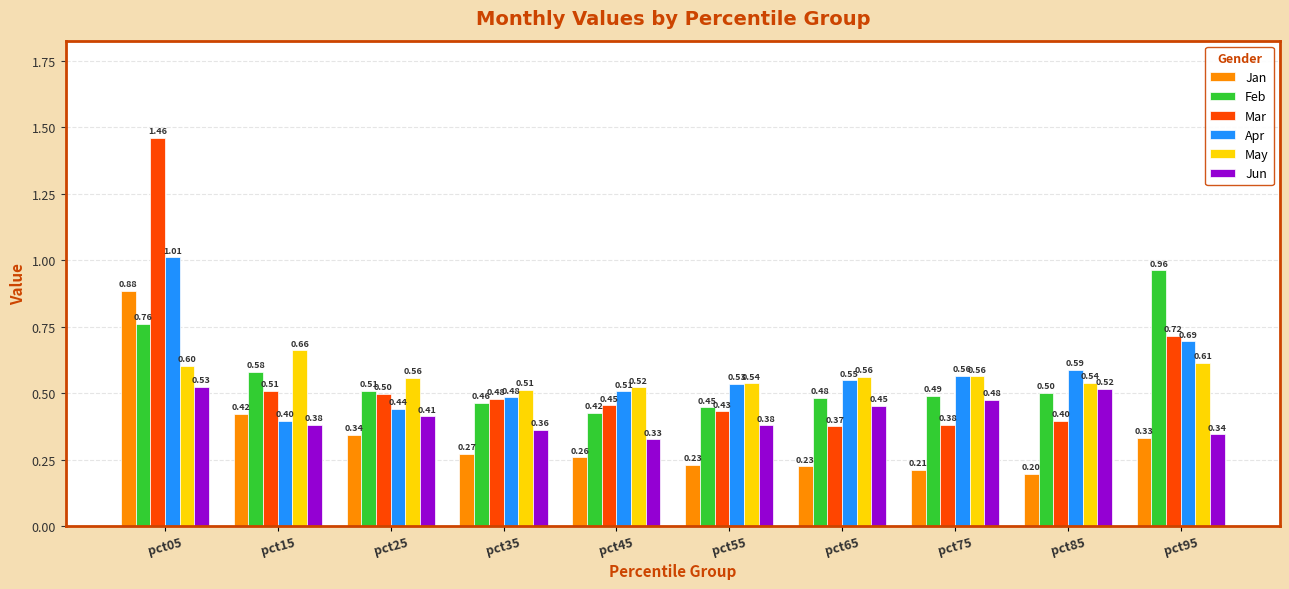

What is the smallest value displayed?

0.2